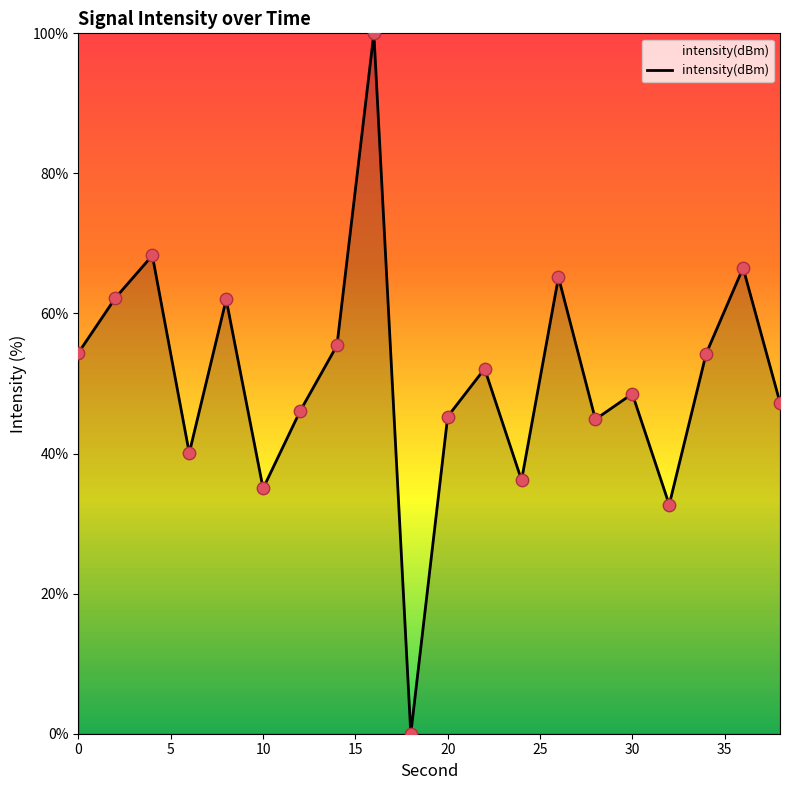

What is the difference between the maximum and minimum values?

100.0